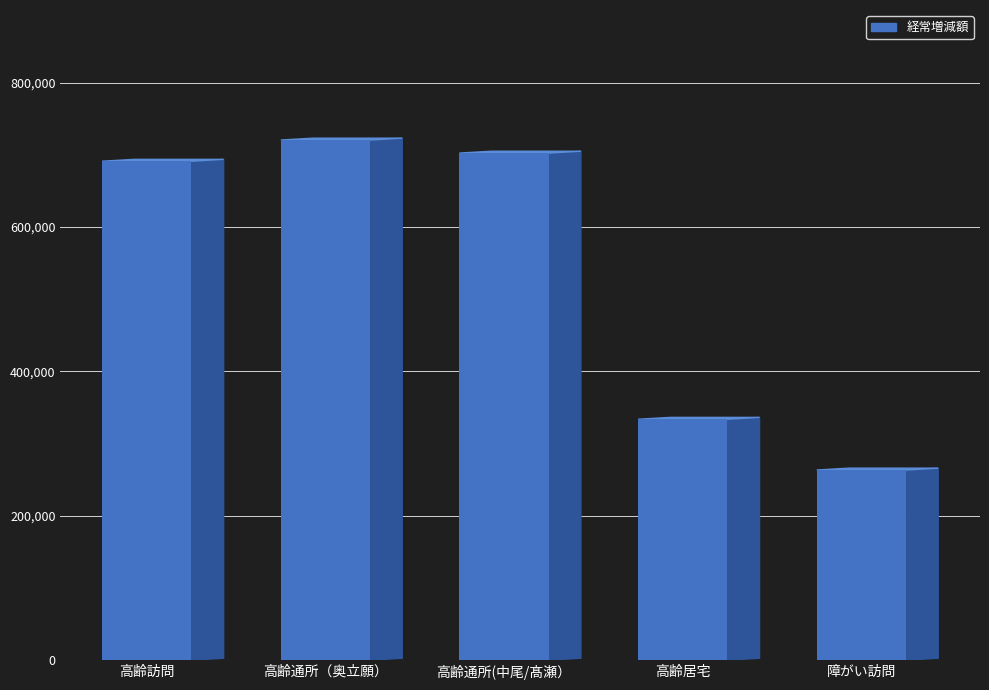

Reading right to left, what are all the values shown in this chart?

263320.6	333626.8	702275.7	720354.4	691009.3